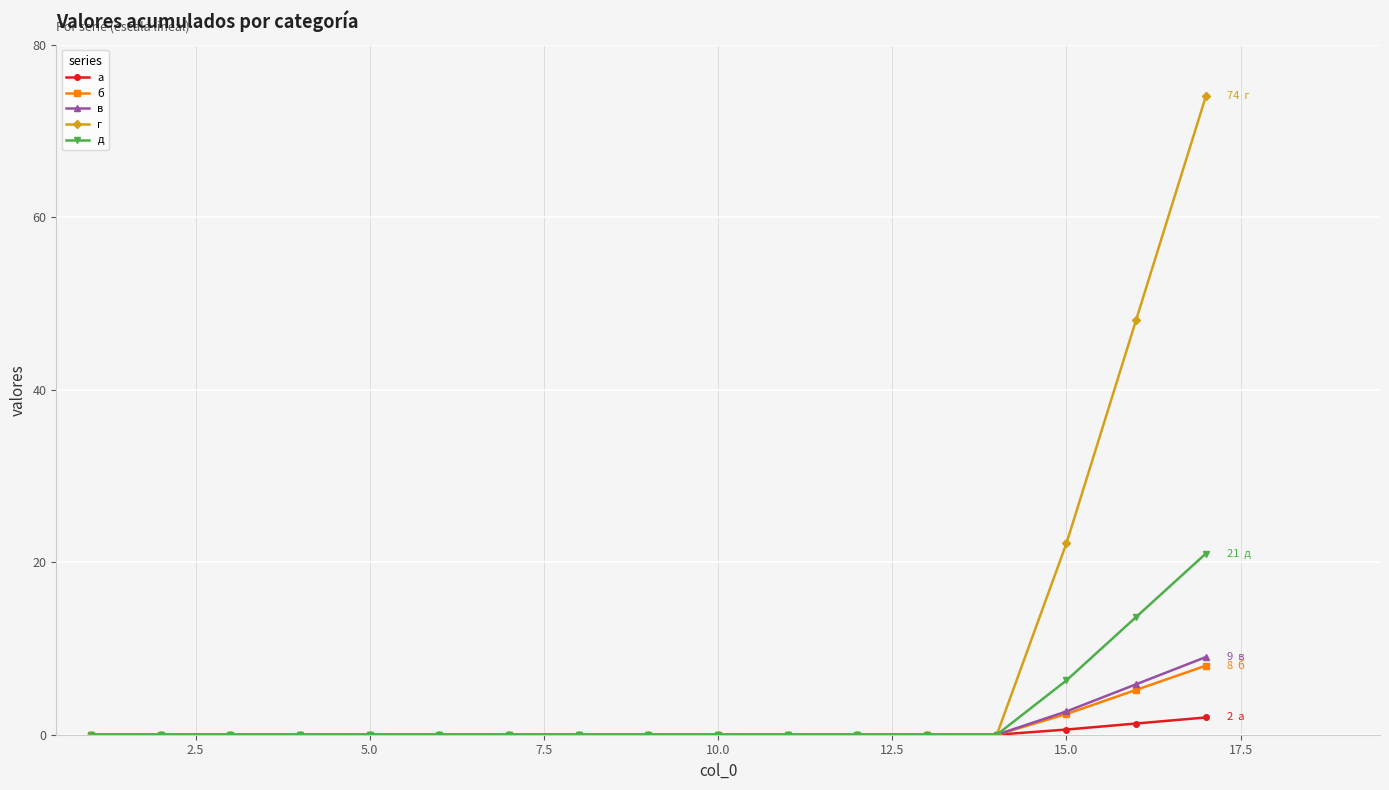

Which series has the largest total across all categories?

г